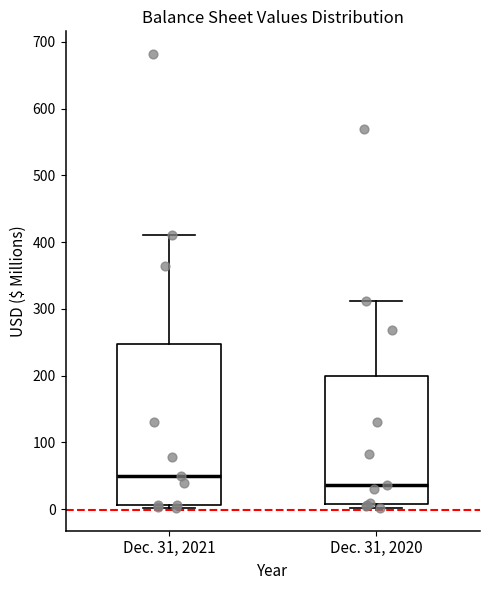

Reading left to right, transcribe this box plot: for each box, give where its median line is, the range the box spans, and where its two whiskers end, as read against the y-axis. The values are not printed on the chart, so give them approximately, as read against the axis.

Dec. 31, 2021: median 50, box 10 to 250, whiskers 0 to 410
Dec. 31, 2020: median 40, box 10 to 200, whiskers 0 to 310